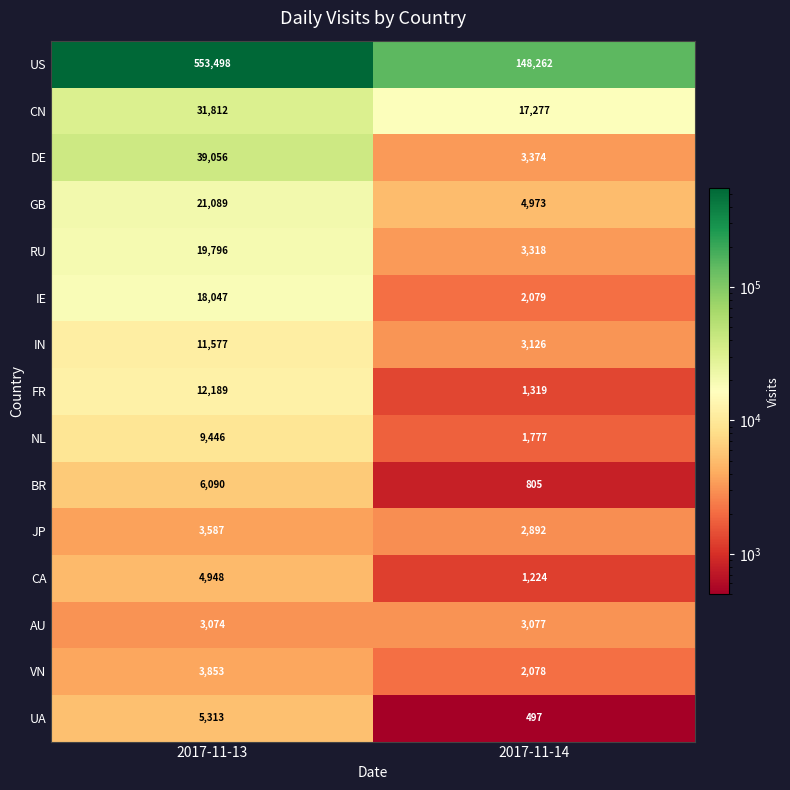

Which series has the largest range (max minus min)?

US